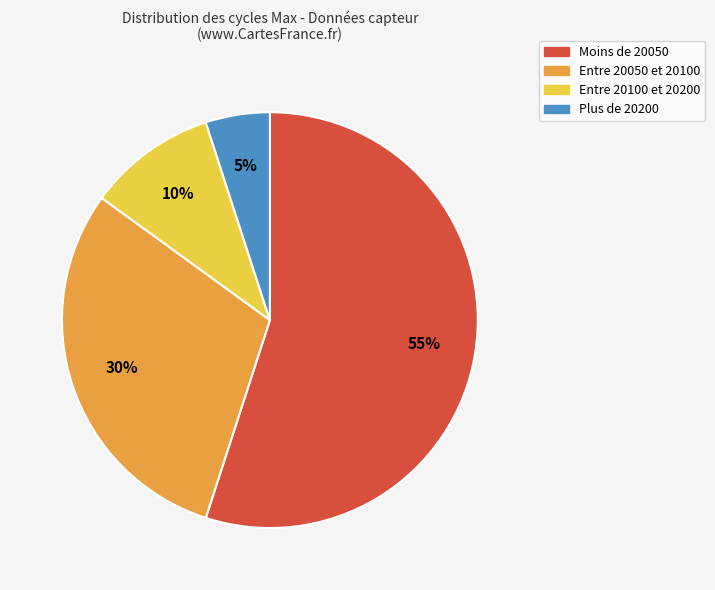

Which slice is the smallest?

Plus de 20200